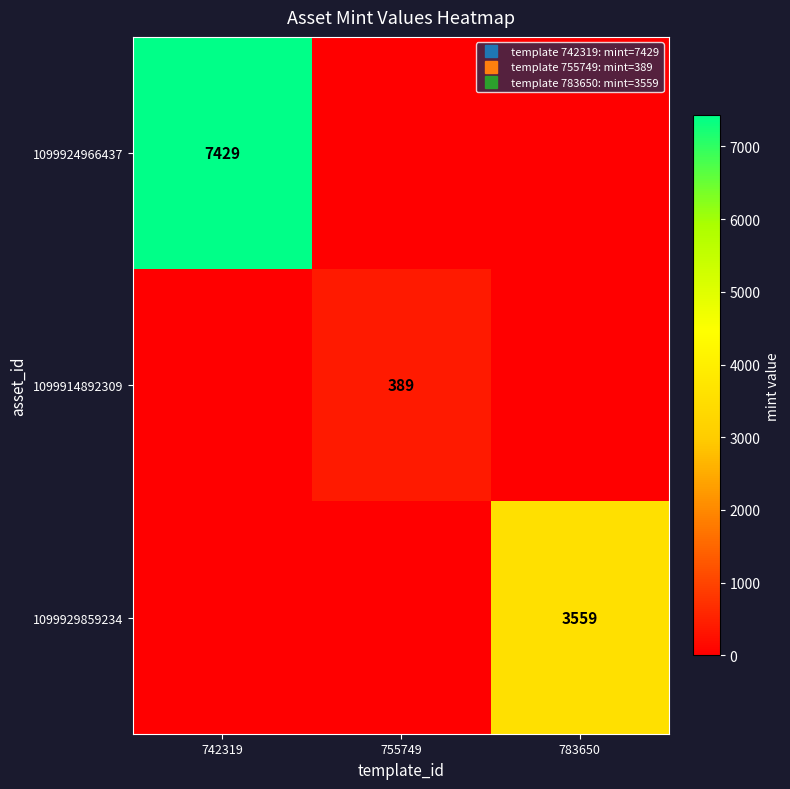

True or false: 1099929859234 has a value of 0 at 742319.

True